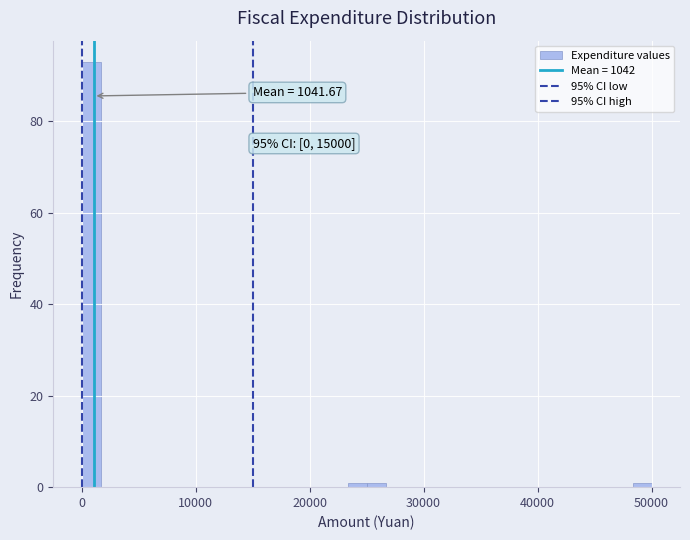

Read against the x-axis, roughly where is the centre of the tallest bar?

1000